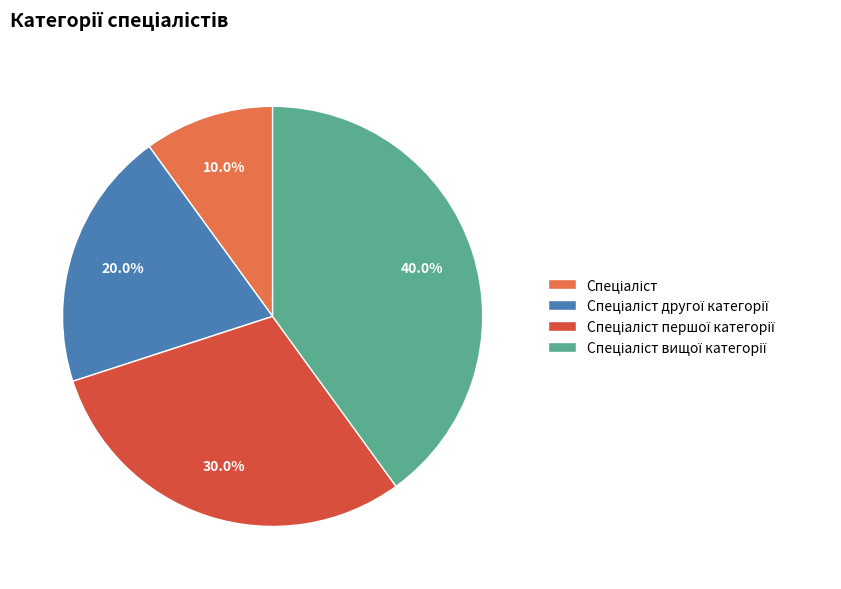

Is there any slice that represents more than half of the pie?

No